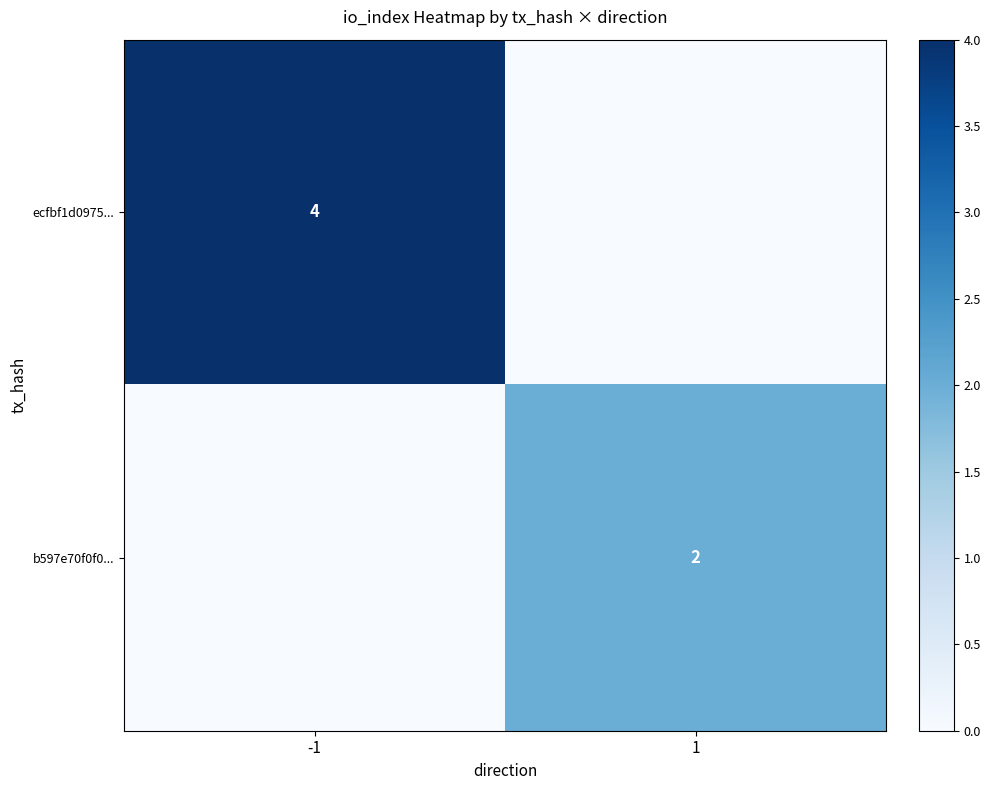

The value of b597e70f0f0... at 1 is 2. True or false?

True